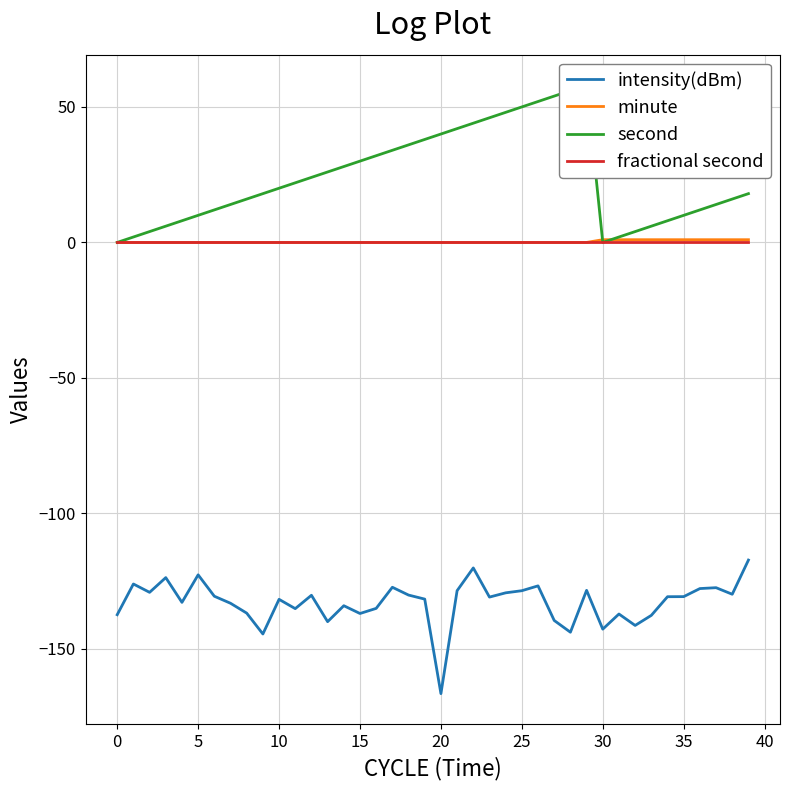

Rank the series at 12 from lowest to highest value.

intensity(dBm), minute, fractional second, second